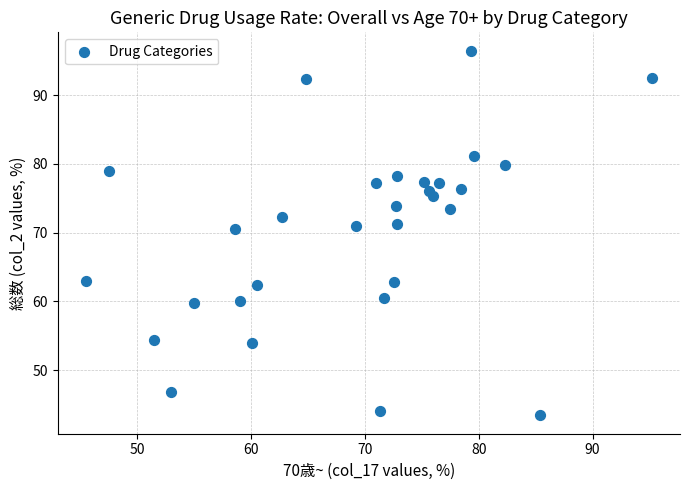

What is the range of X values (max minus min)?

49.7